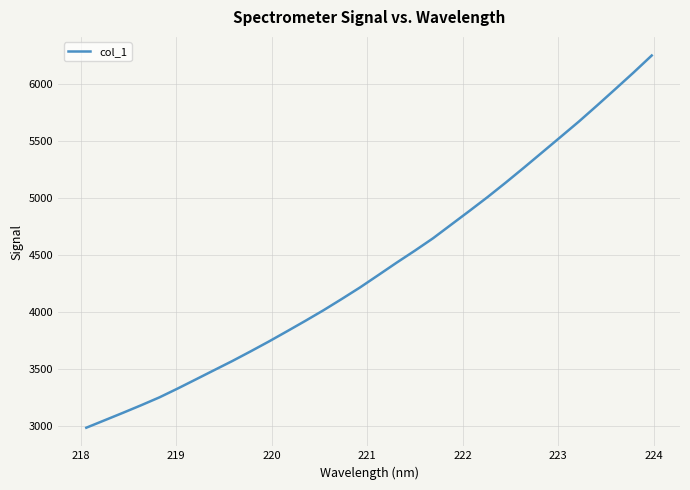

What is the difference between the maximum and minimum values?

3266.8